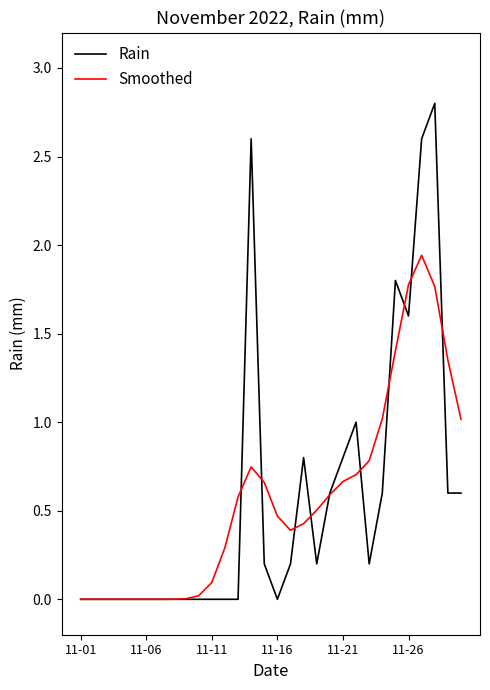

List the series in order of their peak value, lowest first.

Smoothed, Rain